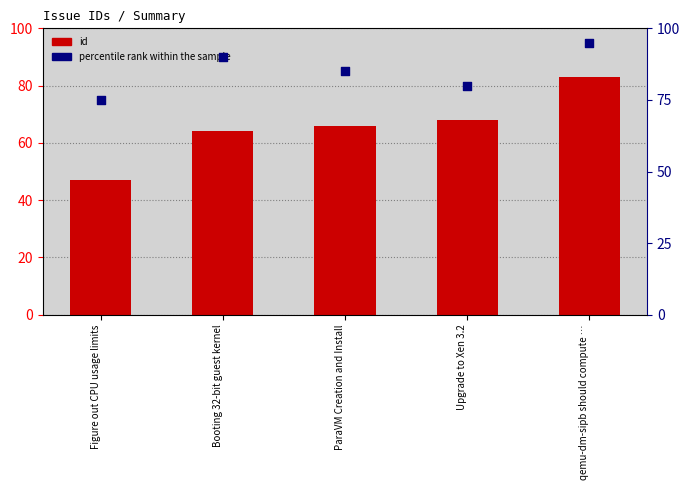

Which series has the largest total across all categories?

percentile rank within the sample